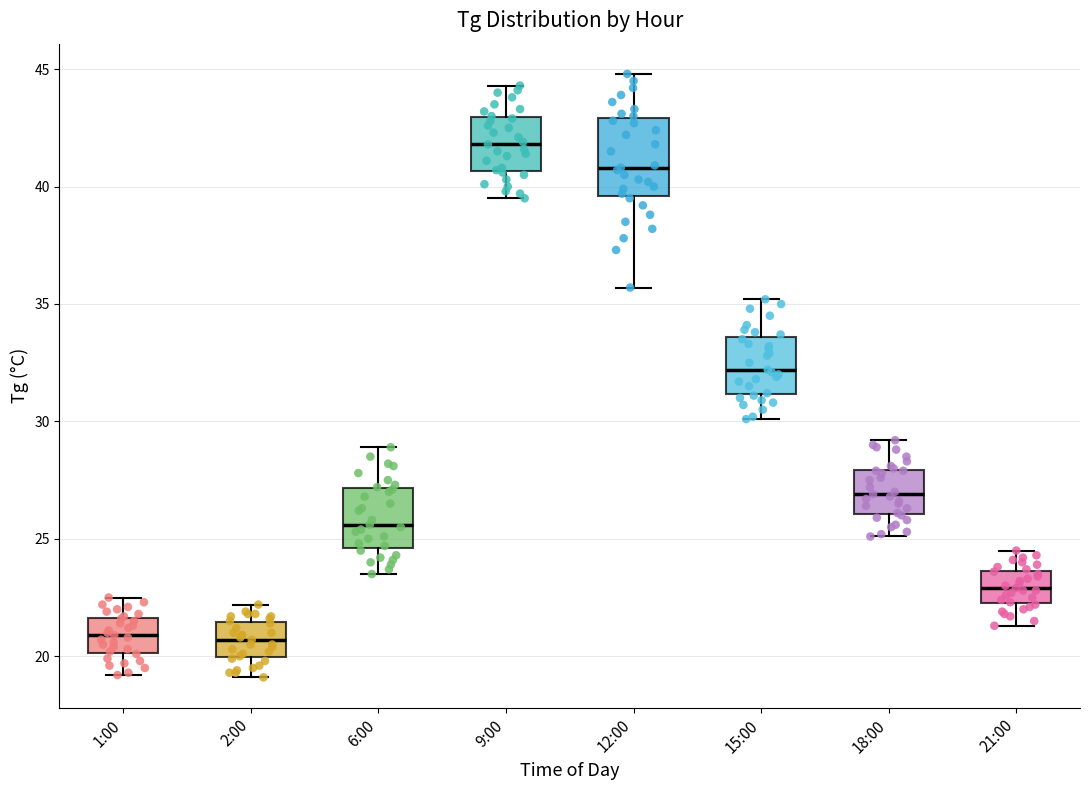

Where does the upper whisker of the box for 2:00 end on the y-axis? The values are not printed on the chart, so give them approximately, as read against the axis.

22.0